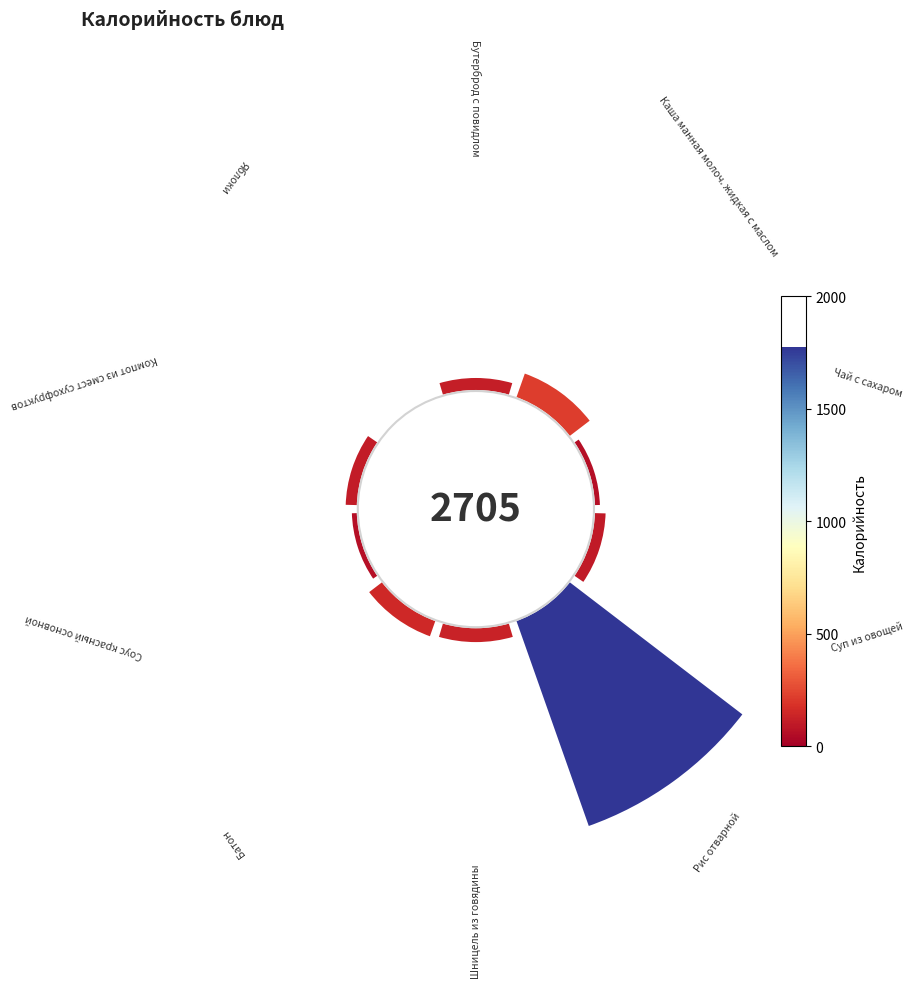

Which has a higher value, Бутерброд с повидлом or Шницель из говядины?

Шницель из говядины